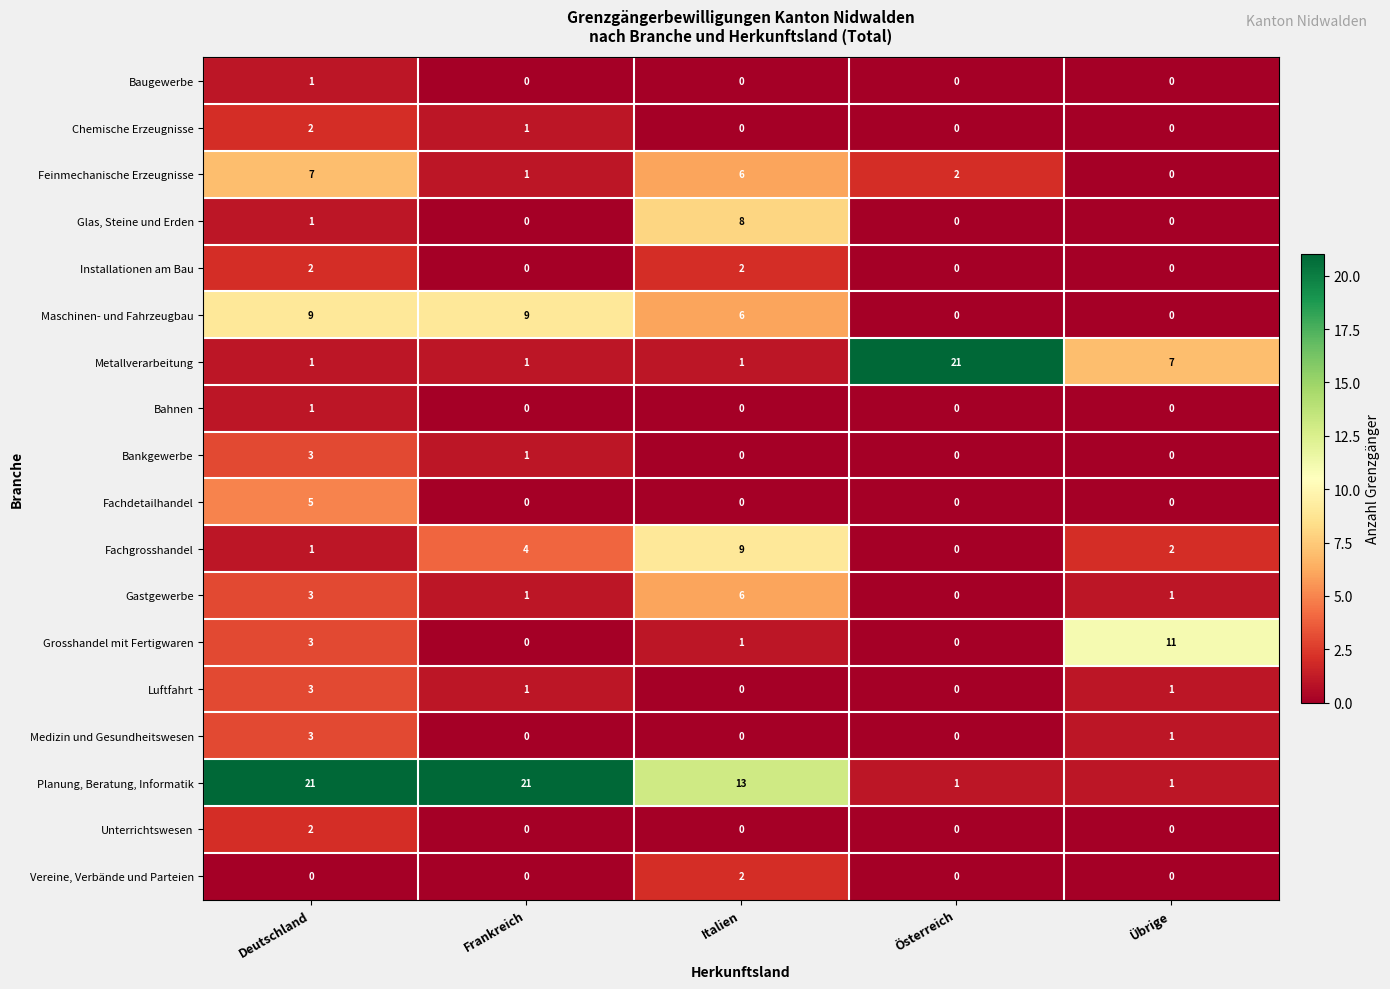

What is the maximum value for Fachdetailhandel?

5